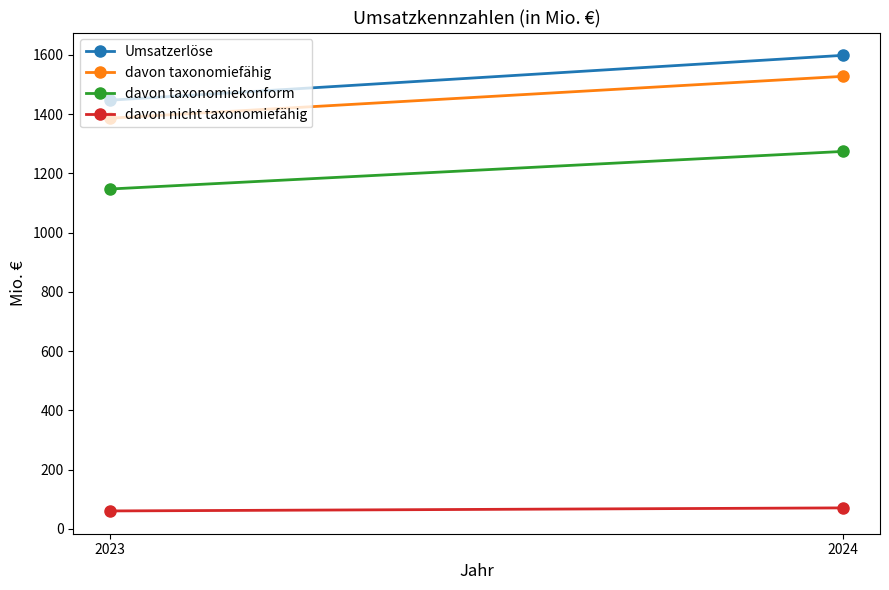

True or false: davon nicht taxonomiefähig has a value of 60.6 at 2023.

True